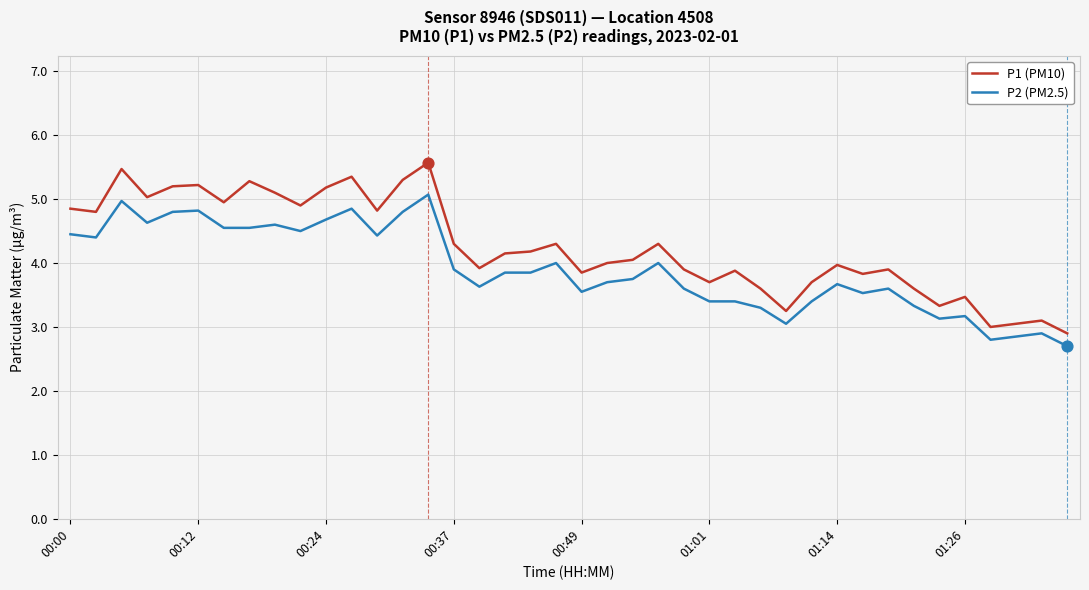

True or false: P2 (PM2.5) and P1 (PM10) cross at least once.

False